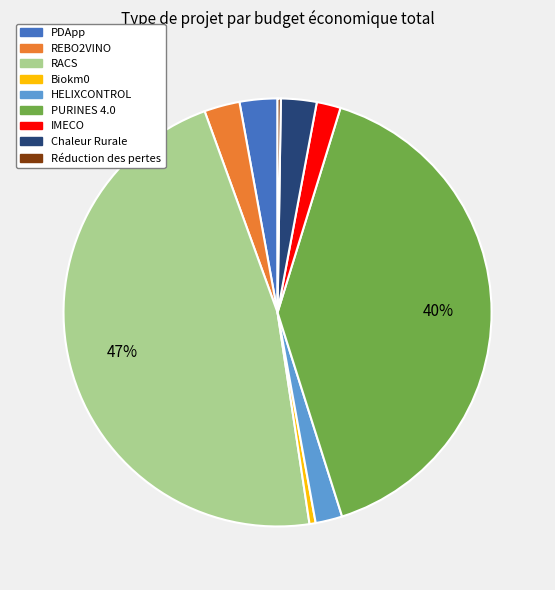

Do REBO2VINO and IMECO together represent more than half of the pie?

No